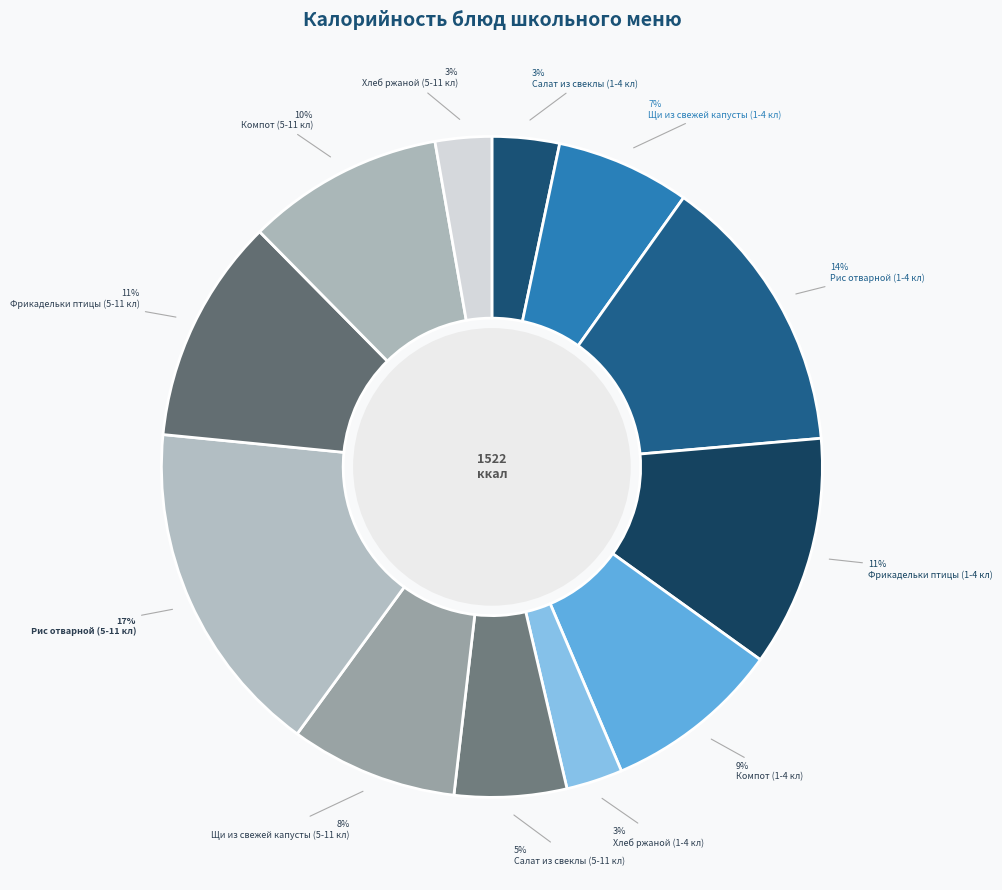

What percentage is the Рис отварной (5-11 кл) slice, to the nearest percent?

17%